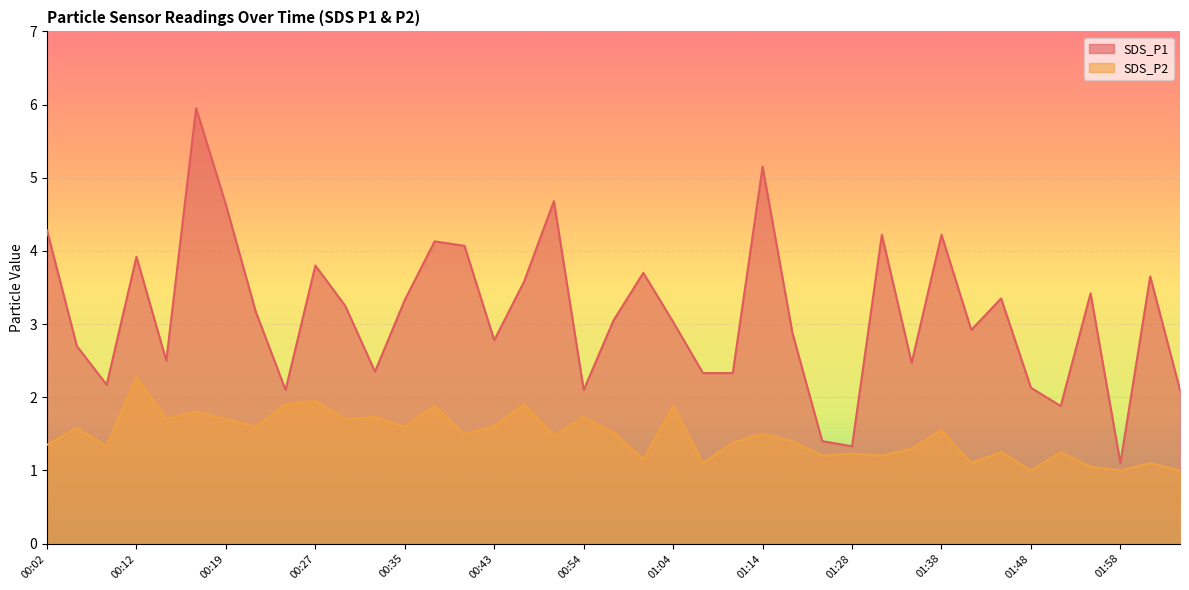

True or false: SDS_P2 and SDS_P1 intersect in this chart.

False